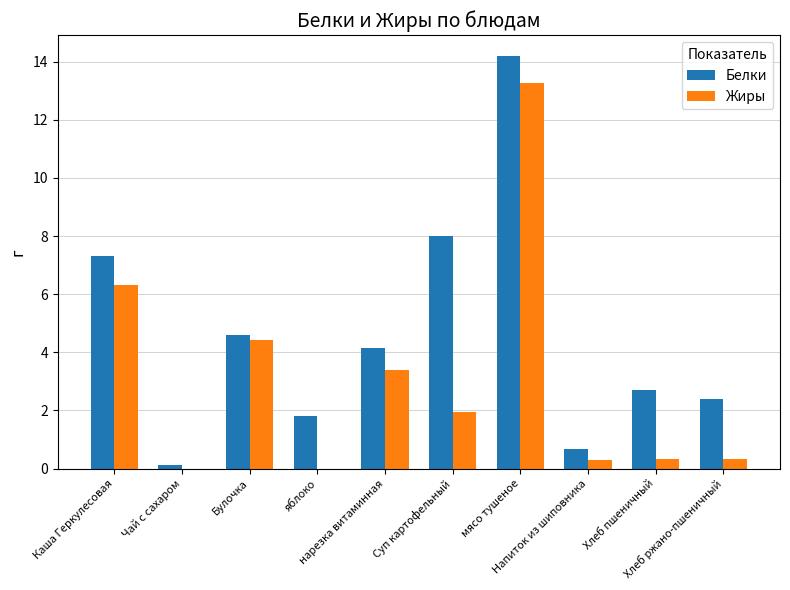

Are the bars grouped side by side (vs. stacked)?

Yes